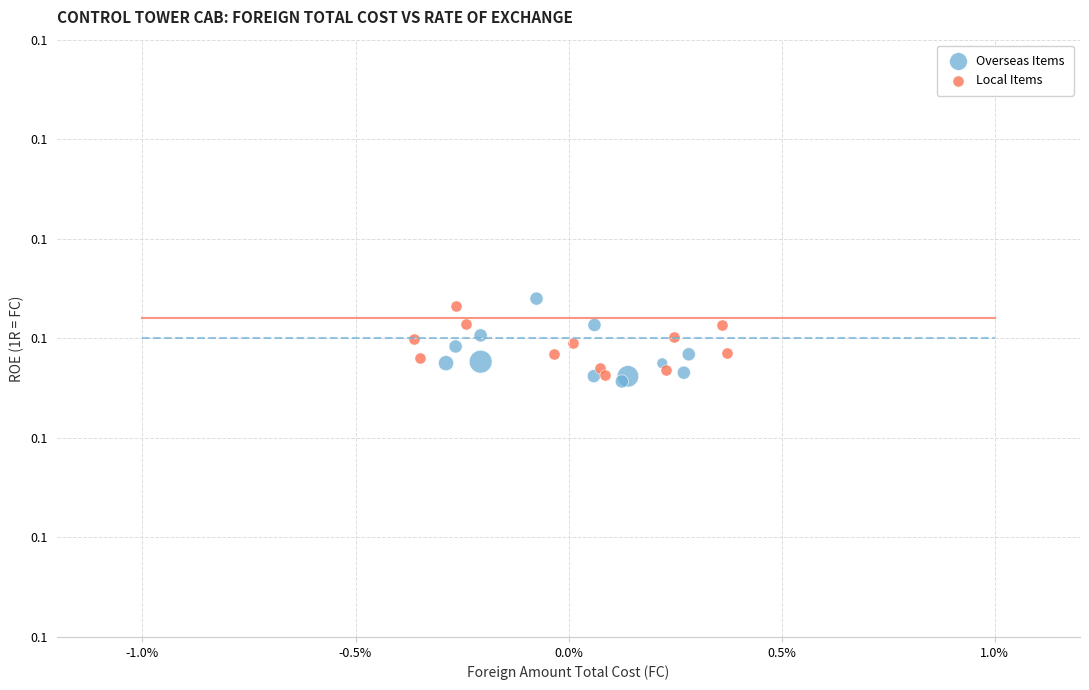

What are all the series names shown in the legend?

Overseas Items, Local Items